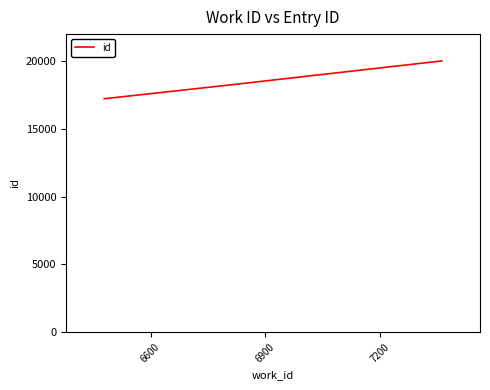

What is the sum of all values?

75569